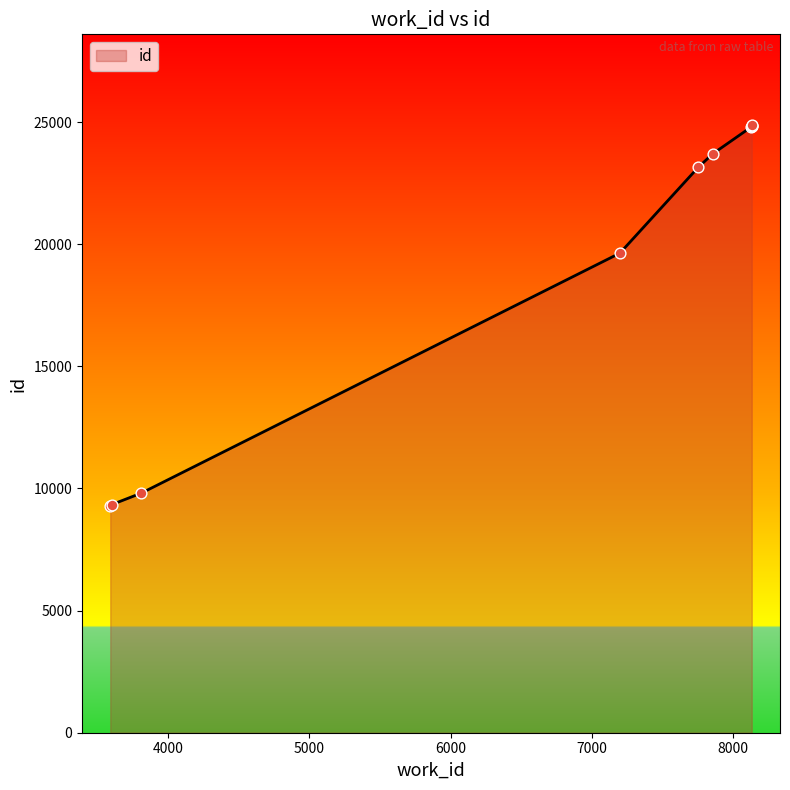

Between 7198 and 3811, which is larger?

7198